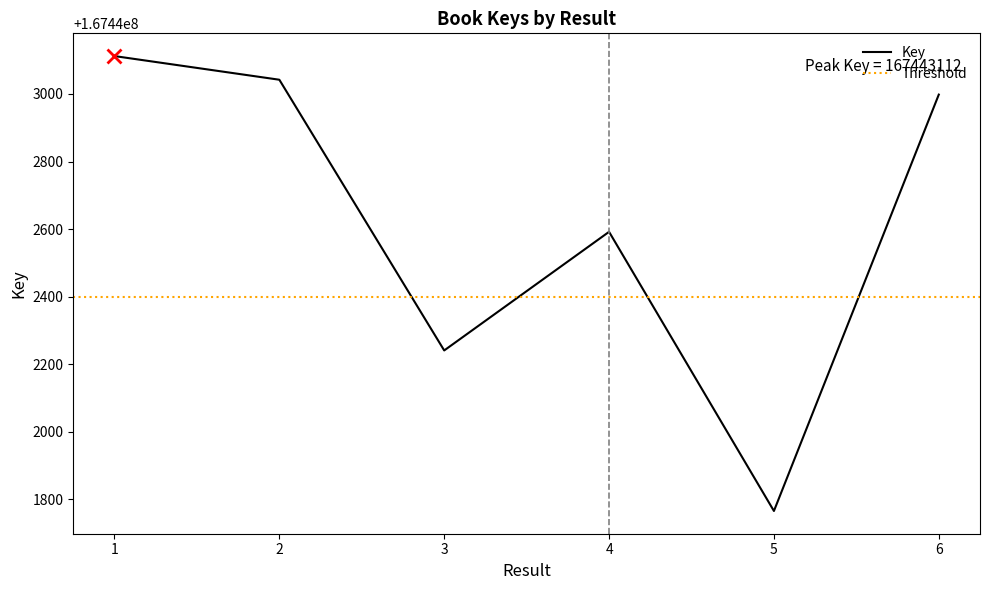

How many lines are shown in the chart?

1